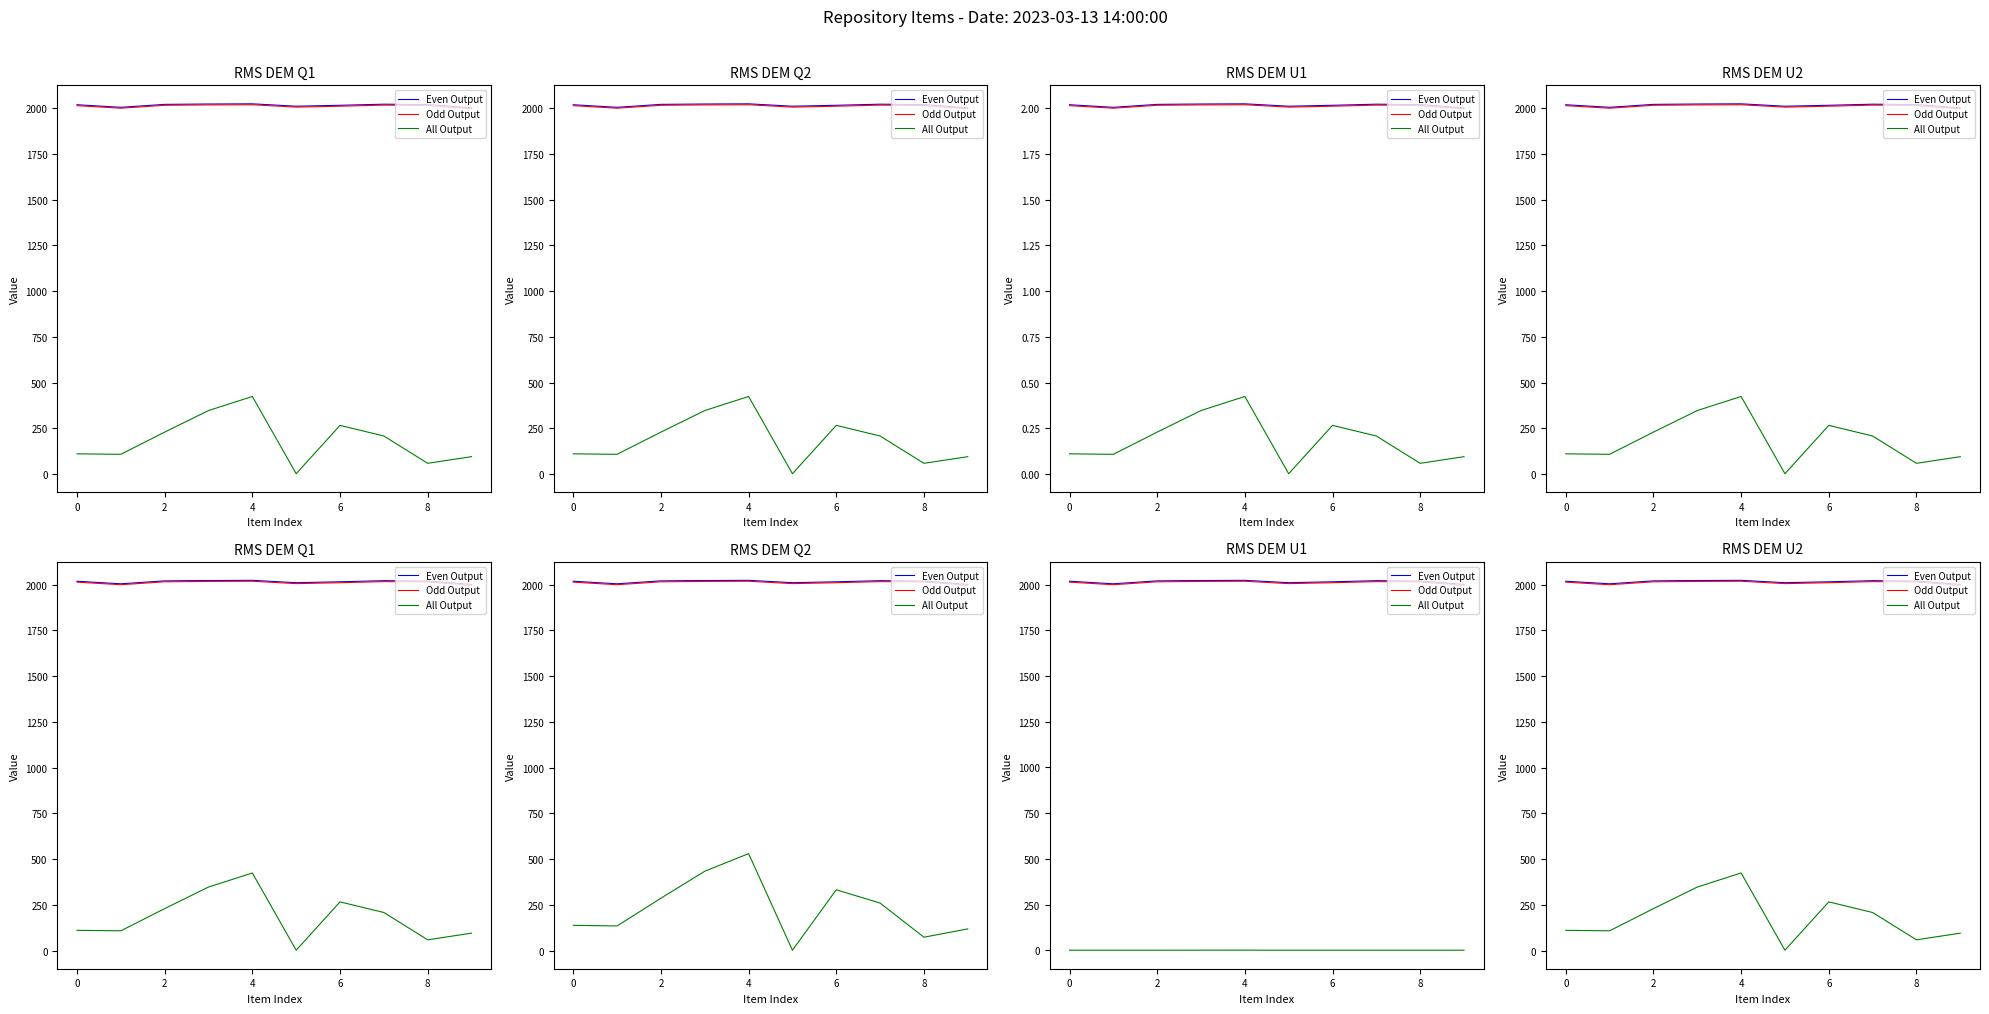

At which label is All Output closest to 212?

7